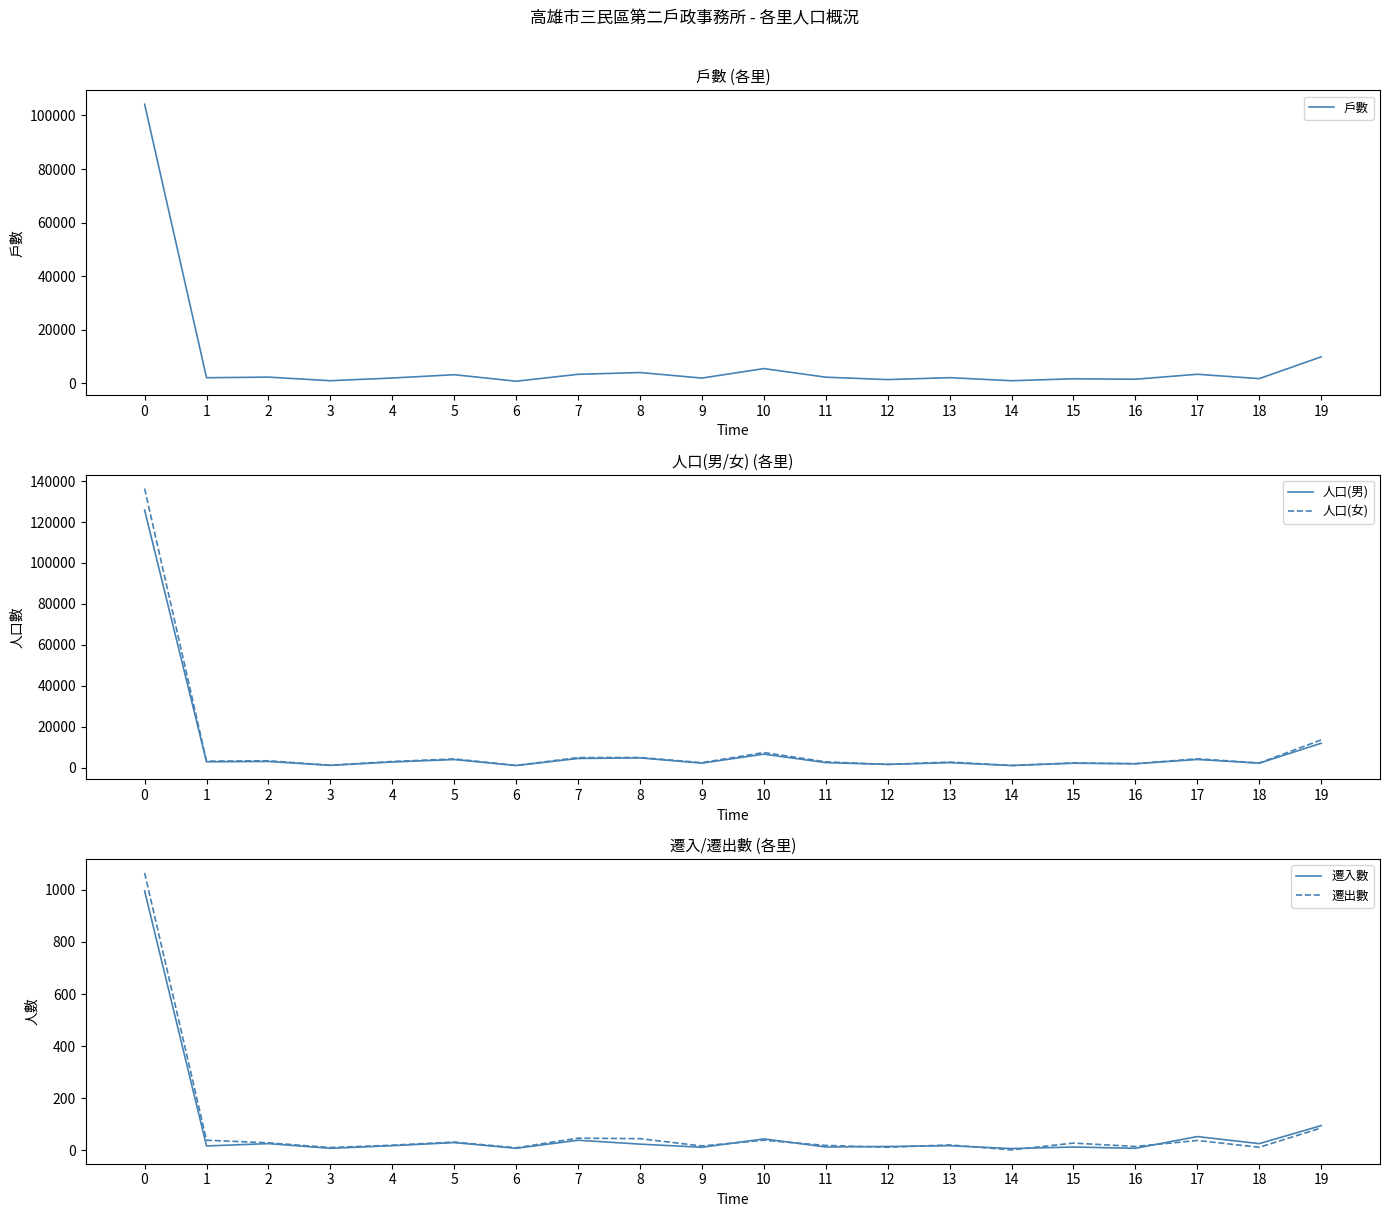

True or false: 遷入數 and 戶數 intersect in this chart.

False